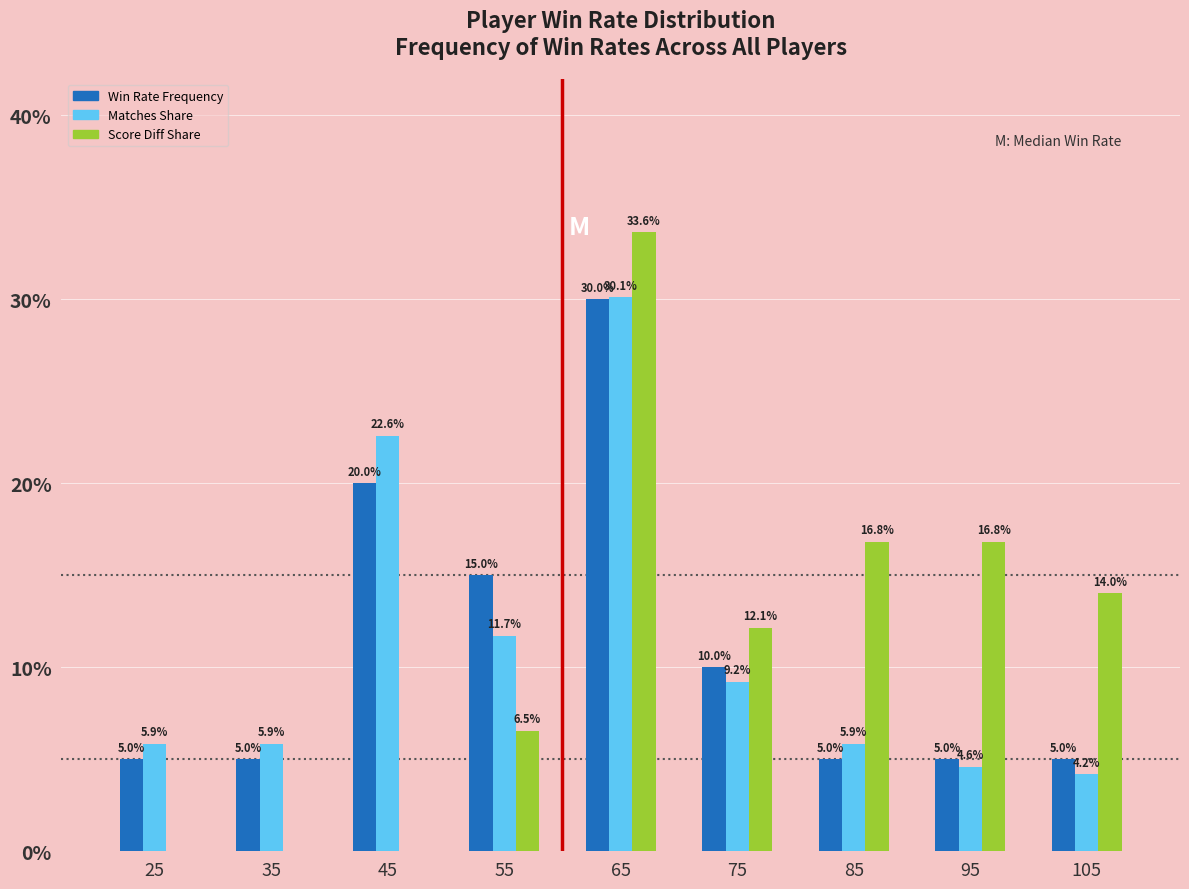

Reading right to left, transcribe all the data shown in this chart.

Win Rate Frequency: 105=5.0	95=5.0	85=5.0	75=10.0	65=30.0	55=15.0	45=20.0	35=5.0	25=5.0
Matches Share: 105=4.2	95=4.6	85=5.9	75=9.2	65=30.1	55=11.7	45=22.6	35=5.9	25=5.9
Score Diff Share: 105=14.0	95=16.8	85=16.8	75=12.1	65=33.6	55=6.5	45=0.0	35=0.0	25=0.0